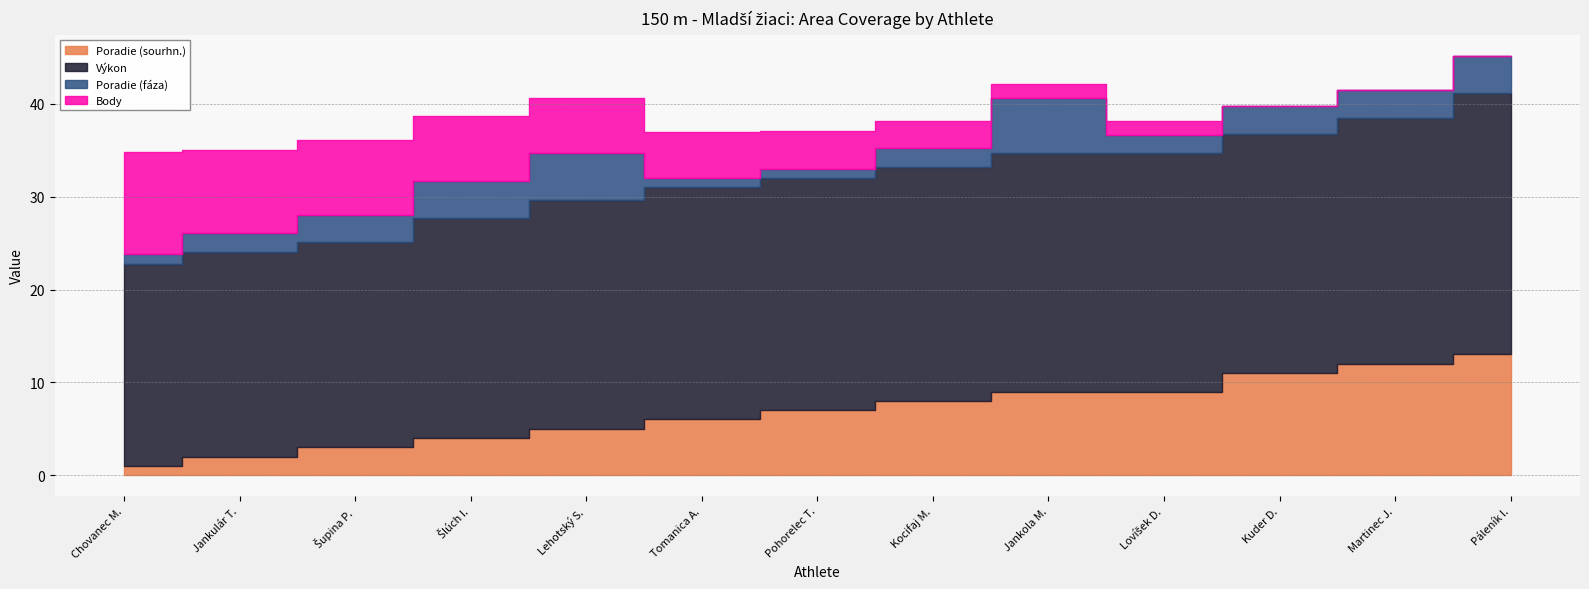

Which series changed the most between Šupina Pavol and Lovíšek Darren?

Body